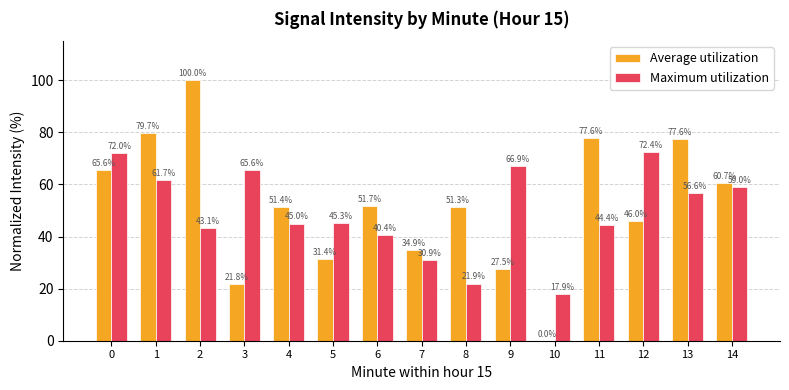

Which series has the largest total across all categories?

Average utilization